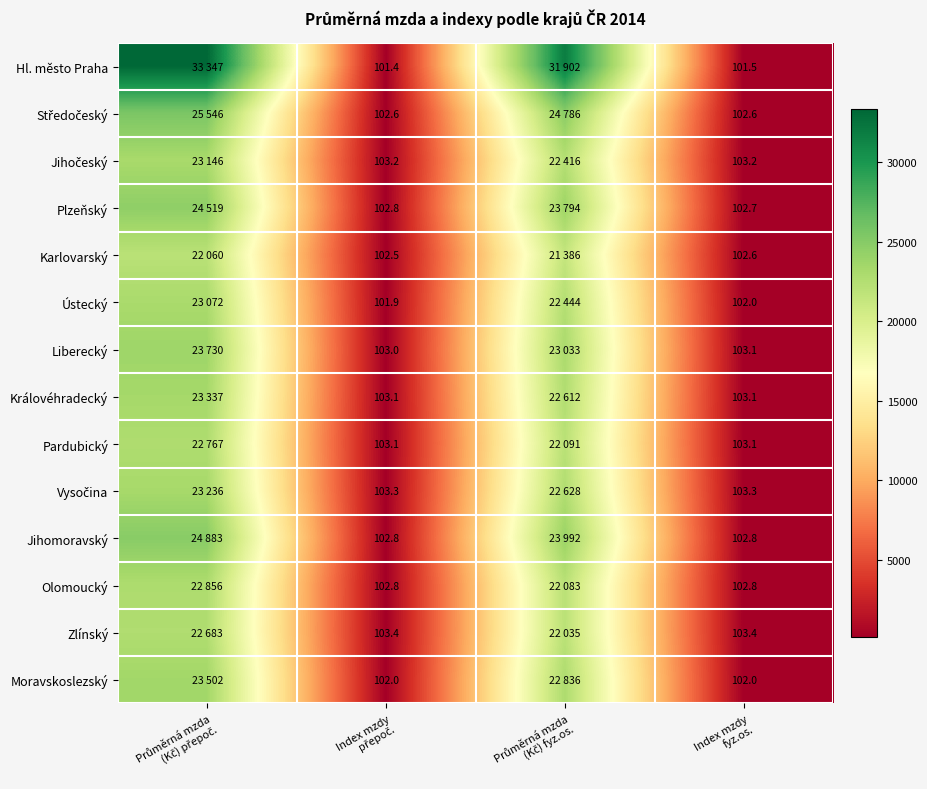

The Královéhradecký series shows 23337.0 at Průměrná mzda (Kč) přepoč.. True or false?

True